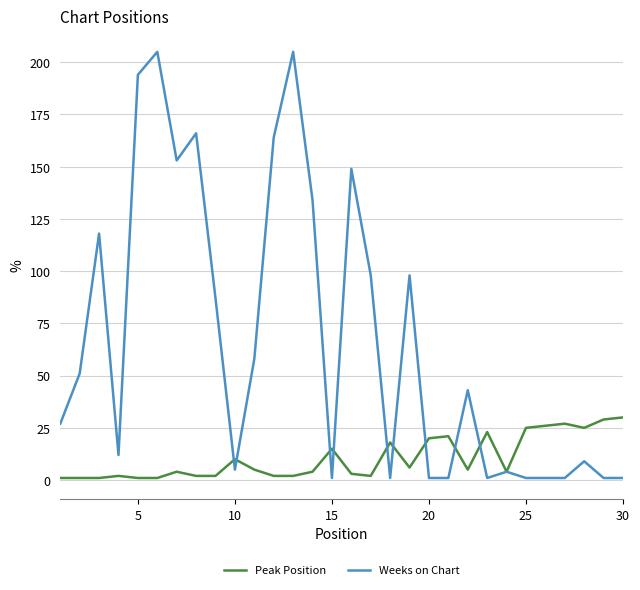

What is the smallest value displayed?

1